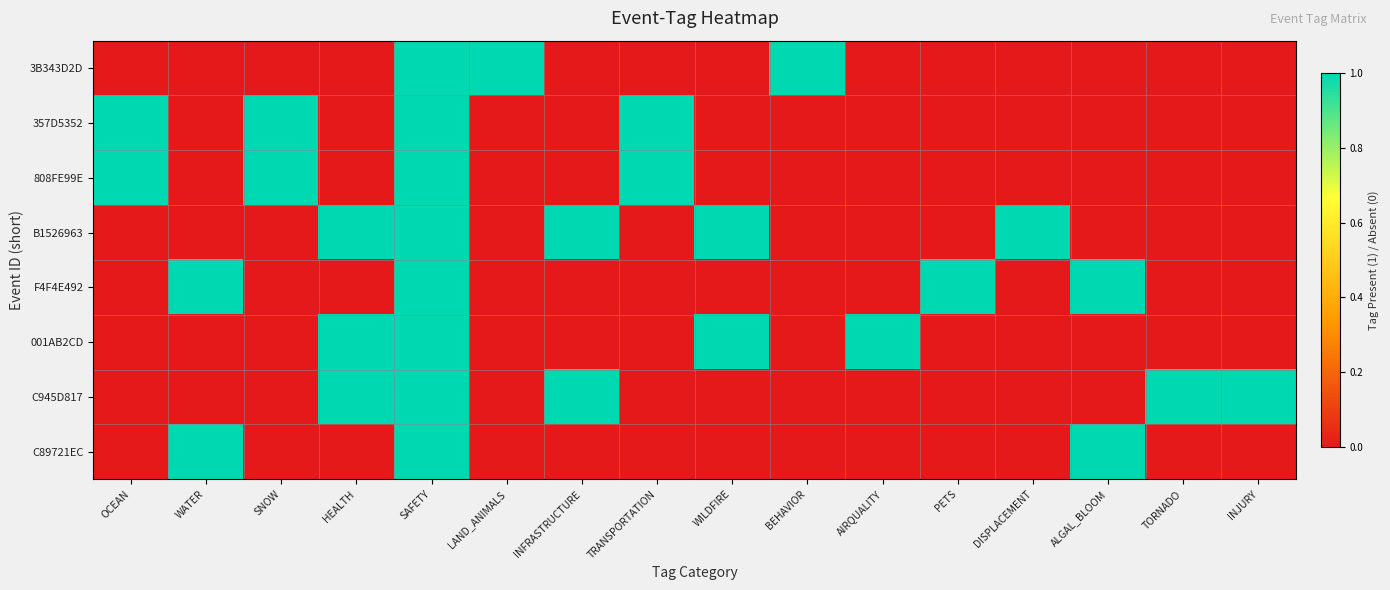

Reading left to right, extract all data points from this chart.

3B343D2D: OCEAN=0	WATER=0	SNOW=0	HEALTH=0	SAFETY=1	LAND_ANIMALS=1	INFRASTRUCTURE=0	TRANSPORTATION=0	WILDFIRE=0	BEHAVIOR=1	AIRQUALITY=0	PETS=0	DISPLACEMENT=0	ALGAL_BLOOM=0	TORNADO=0	INJURY=0
357D5352: OCEAN=1	WATER=0	SNOW=1	HEALTH=0	SAFETY=1	LAND_ANIMALS=0	INFRASTRUCTURE=0	TRANSPORTATION=1	WILDFIRE=0	BEHAVIOR=0	AIRQUALITY=0	PETS=0	DISPLACEMENT=0	ALGAL_BLOOM=0	TORNADO=0	INJURY=0
808FE99E: OCEAN=1	WATER=0	SNOW=1	HEALTH=0	SAFETY=1	LAND_ANIMALS=0	INFRASTRUCTURE=0	TRANSPORTATION=1	WILDFIRE=0	BEHAVIOR=0	AIRQUALITY=0	PETS=0	DISPLACEMENT=0	ALGAL_BLOOM=0	TORNADO=0	INJURY=0
B1526963: OCEAN=0	WATER=0	SNOW=0	HEALTH=1	SAFETY=1	LAND_ANIMALS=0	INFRASTRUCTURE=1	TRANSPORTATION=0	WILDFIRE=1	BEHAVIOR=0	AIRQUALITY=0	PETS=0	DISPLACEMENT=1	ALGAL_BLOOM=0	TORNADO=0	INJURY=0
F4F4E492: OCEAN=0	WATER=1	SNOW=0	HEALTH=0	SAFETY=1	LAND_ANIMALS=0	INFRASTRUCTURE=0	TRANSPORTATION=0	WILDFIRE=0	BEHAVIOR=0	AIRQUALITY=0	PETS=1	DISPLACEMENT=0	ALGAL_BLOOM=1	TORNADO=0	INJURY=0
001AB2CD: OCEAN=0	WATER=0	SNOW=0	HEALTH=1	SAFETY=1	LAND_ANIMALS=0	INFRASTRUCTURE=0	TRANSPORTATION=0	WILDFIRE=1	BEHAVIOR=0	AIRQUALITY=1	PETS=0	DISPLACEMENT=0	ALGAL_BLOOM=0	TORNADO=0	INJURY=0
C945D817: OCEAN=0	WATER=0	SNOW=0	HEALTH=1	SAFETY=1	LAND_ANIMALS=0	INFRASTRUCTURE=1	TRANSPORTATION=0	WILDFIRE=0	BEHAVIOR=0	AIRQUALITY=0	PETS=0	DISPLACEMENT=0	ALGAL_BLOOM=0	TORNADO=1	INJURY=1
C89721EC: OCEAN=0	WATER=1	SNOW=0	HEALTH=0	SAFETY=1	LAND_ANIMALS=0	INFRASTRUCTURE=0	TRANSPORTATION=0	WILDFIRE=0	BEHAVIOR=0	AIRQUALITY=0	PETS=0	DISPLACEMENT=0	ALGAL_BLOOM=1	TORNADO=0	INJURY=0